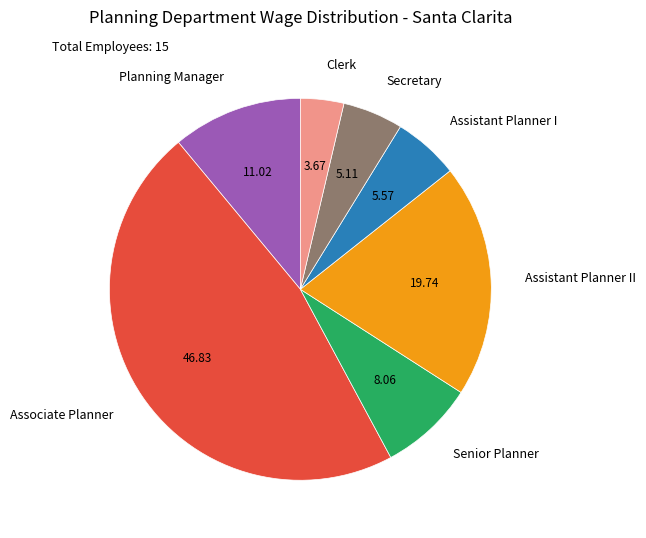

Which category has the biggest portion of the pie?

Associate Planner